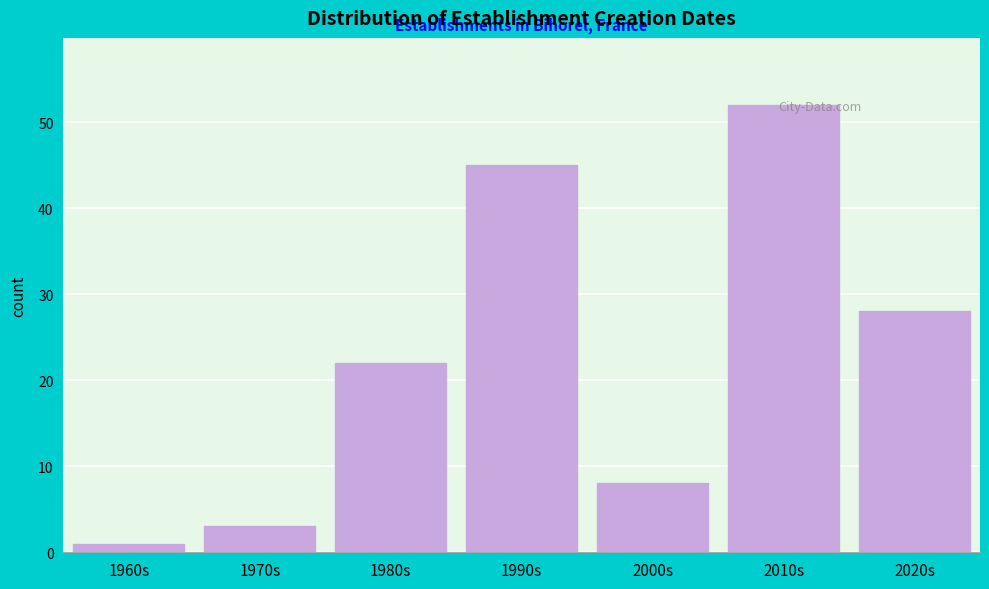

At which category does the chart reach its peak across all series?

2010s